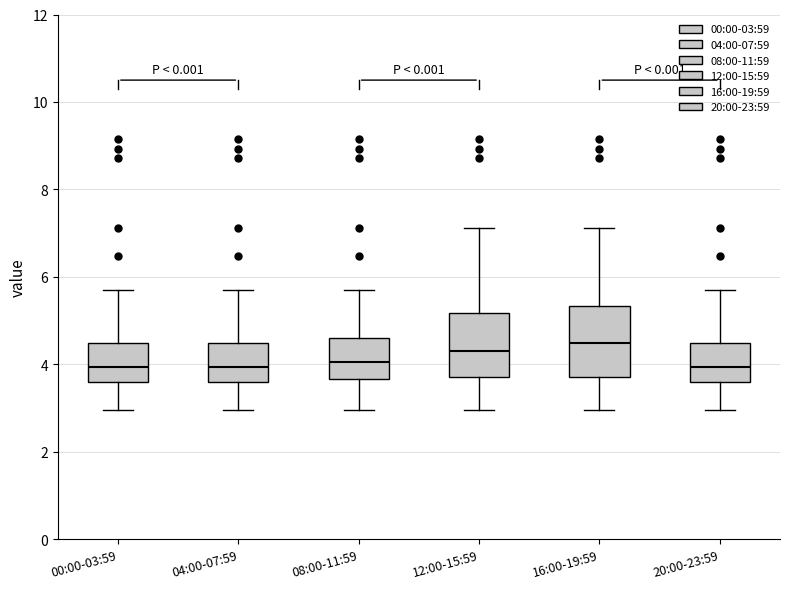

Reading left to right, transcribe this box plot: for each box, give where its median line is, the range the box spans, and where its two whiskers end, as read against the y-axis. The values are not printed on the chart, so give them approximately, as read against the axis.

00:00-03:59: median 4.0, box 3.6 to 4.4, whiskers 3.0 to 5.8
04:00-07:59: median 4.0, box 3.6 to 4.4, whiskers 3.0 to 5.8
08:00-11:59: median 4.0, box 3.6 to 4.6, whiskers 3.0 to 5.8
12:00-15:59: median 4.4, box 3.8 to 5.2, whiskers 3.0 to 7.2
16:00-19:59: median 4.6, box 3.8 to 5.4, whiskers 3.0 to 7.2
20:00-23:59: median 4.0, box 3.6 to 4.4, whiskers 3.0 to 5.8